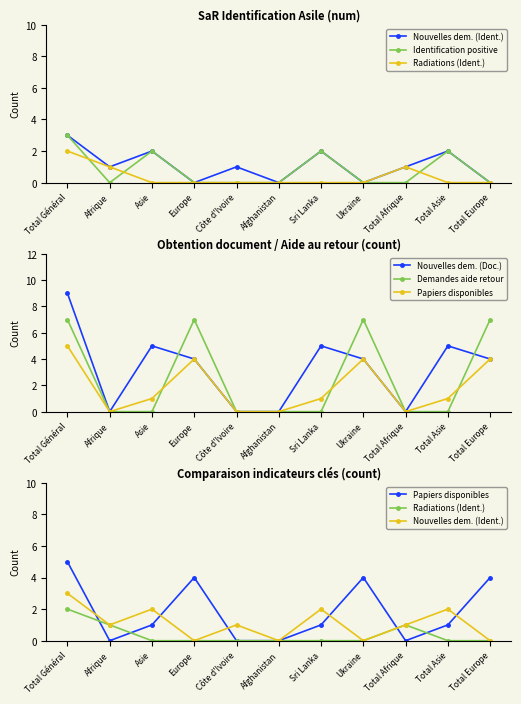

How many lines are shown in the chart?

6